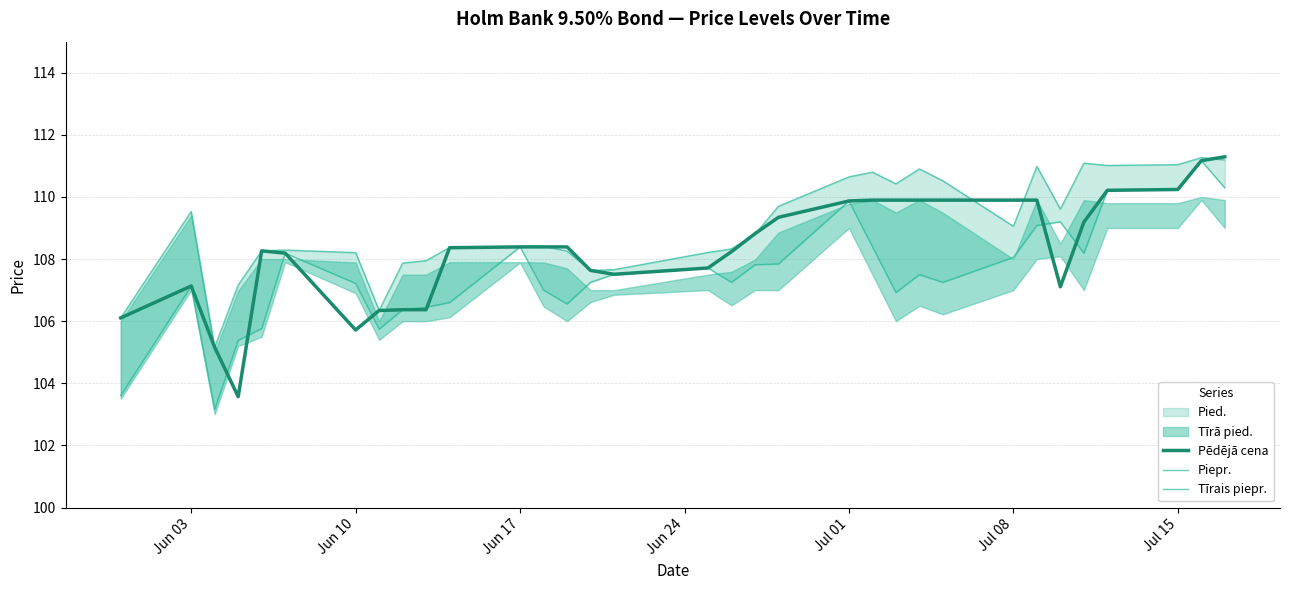

How many data points does each series have?

33